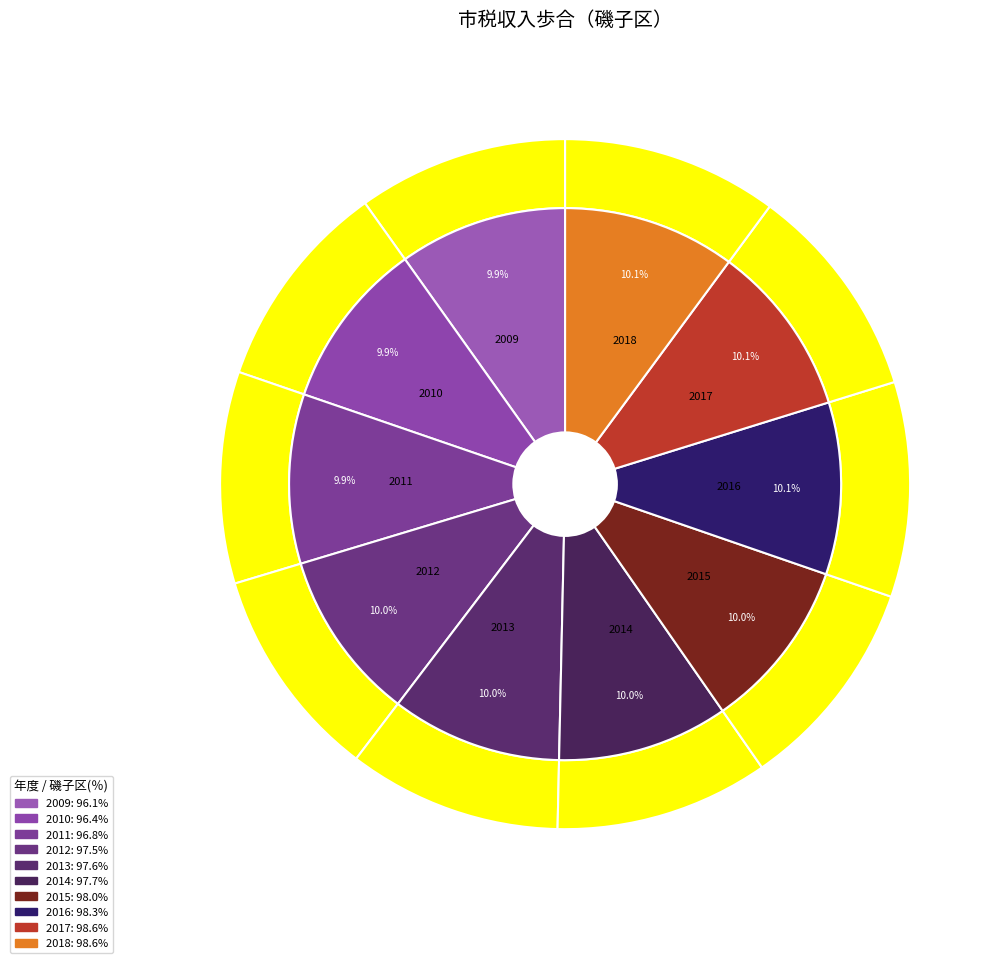

What is the change in value from 2011 to 2016?

+1.5